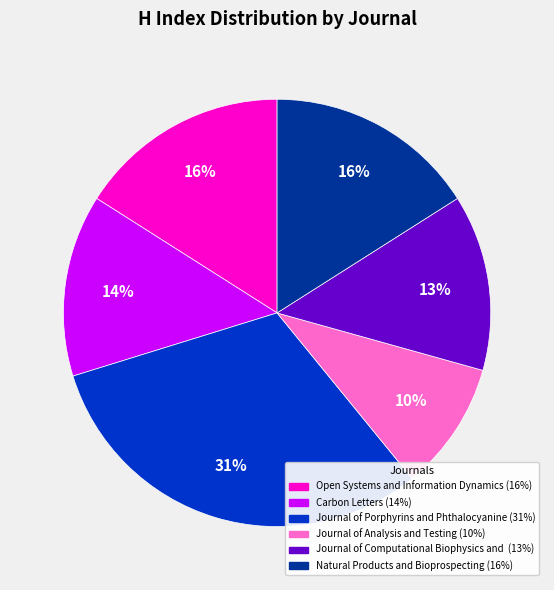

Does any single category account for the majority?

No